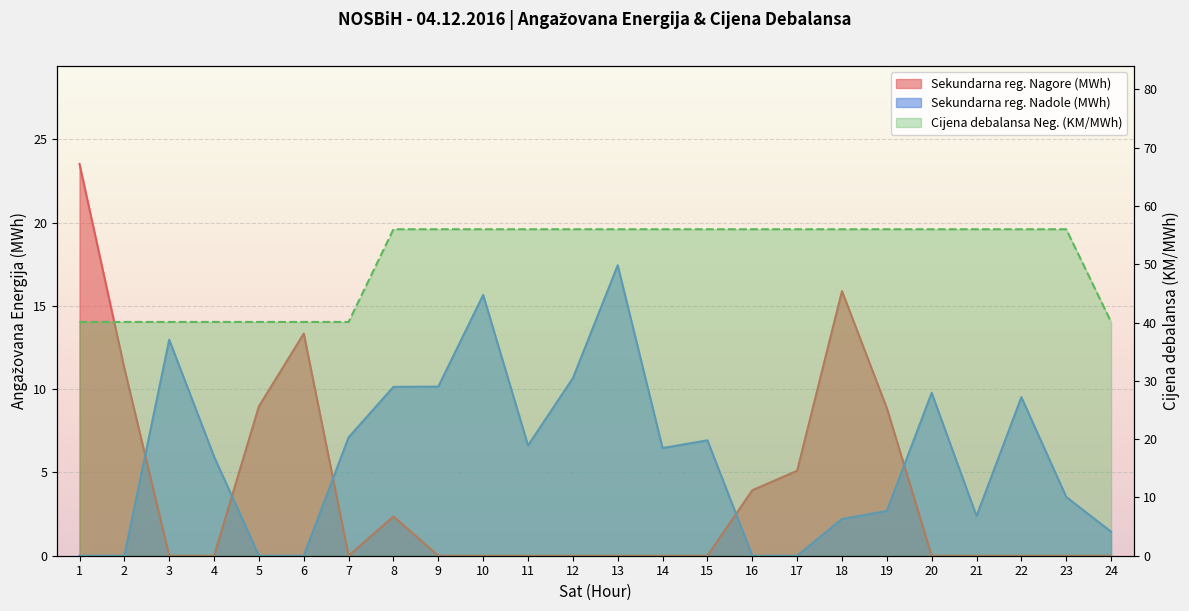

What is the difference between the second highest and minimum values in the Cijena debalansa Neg. (KM/MWh) series?

15.9